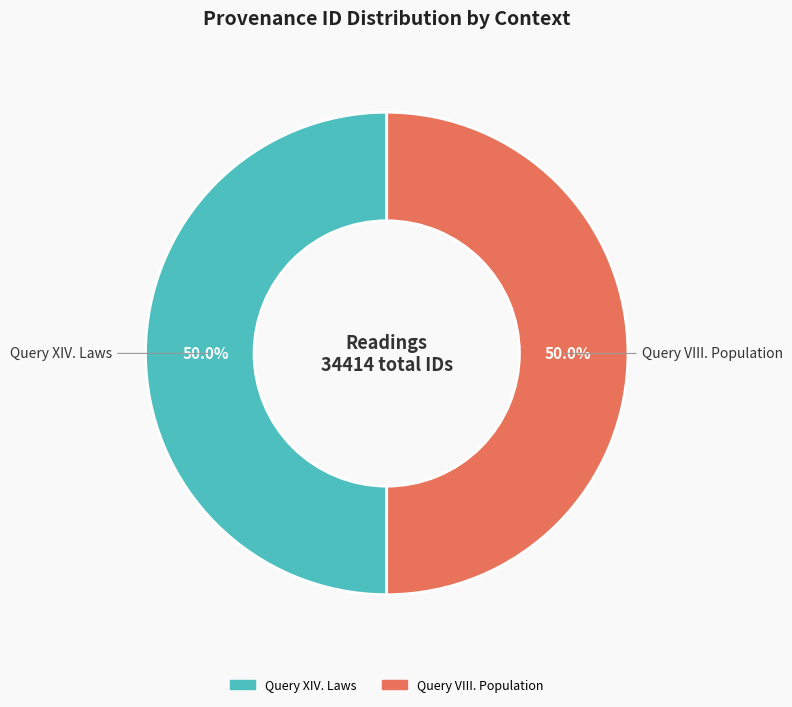

True or false: Query XIV. Laws accounts for 50% of the total.

True